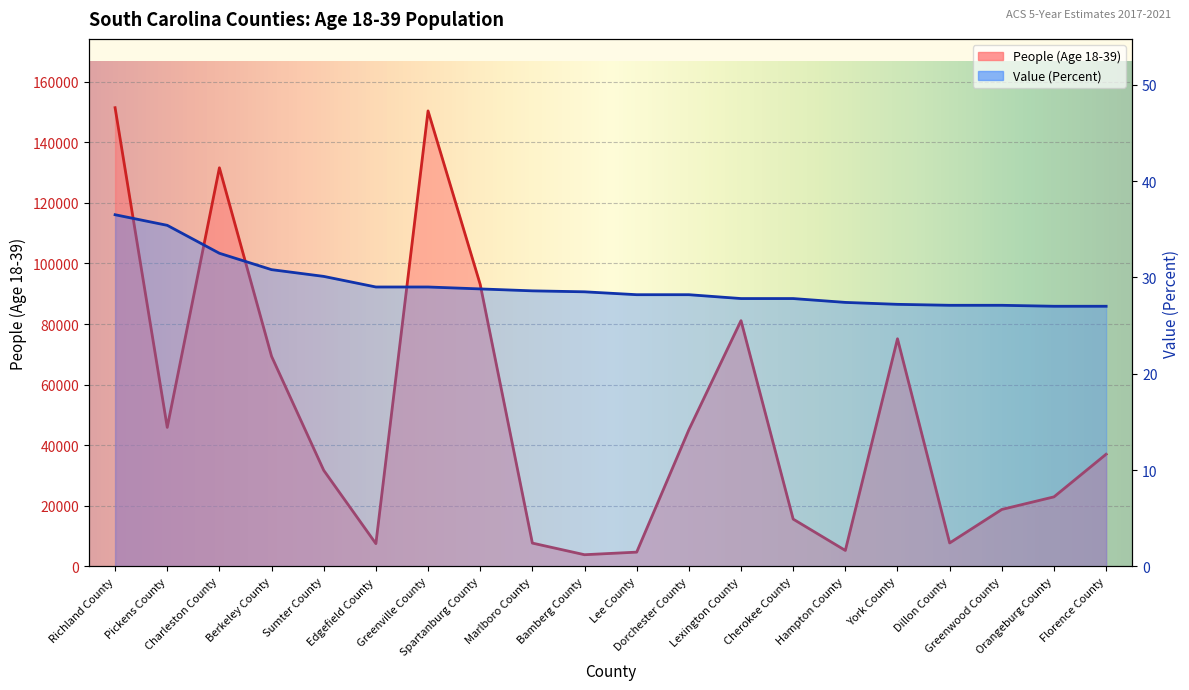

Where is People (Age 18-39) nearest to the value 77642?

York County